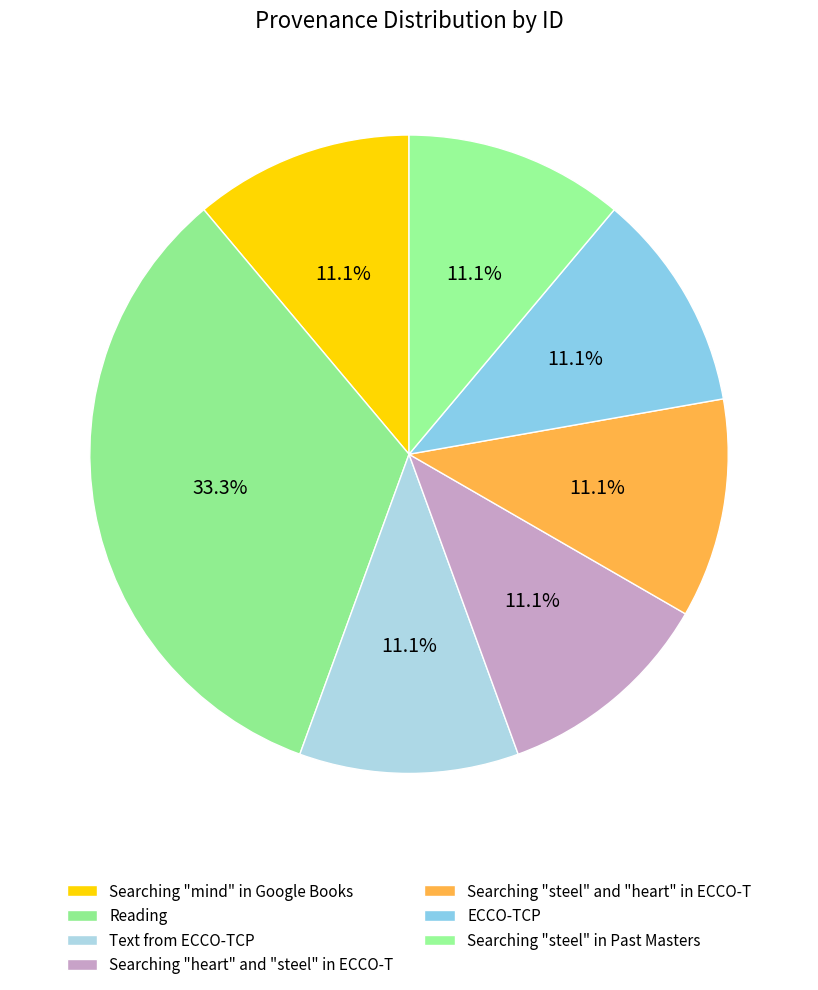

How many slices are in this pie chart?

7